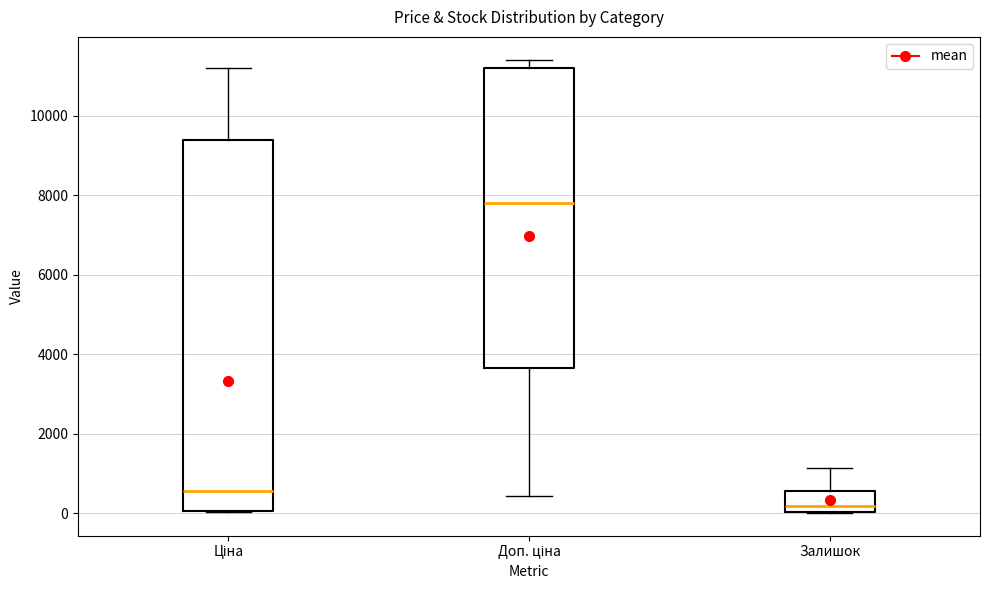

Reading left to right, read every box against the y-axis: the position of its median line, the range the box covers, and the ends of its whiskers. The values are not printed on the chart, so give them approximately, as read against the axis.

Ціна: median 600, box 0 to 9400, whiskers 0 to 11200
Доп. ціна: median 7800, box 3600 to 11200, whiskers 400 to 11400
Залишок: median 200, box 0 to 600, whiskers 0 to 1200